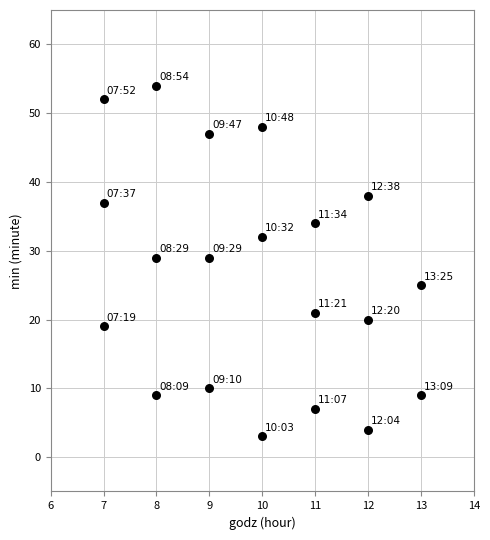

What is the range of Y values (max minus min)?

51